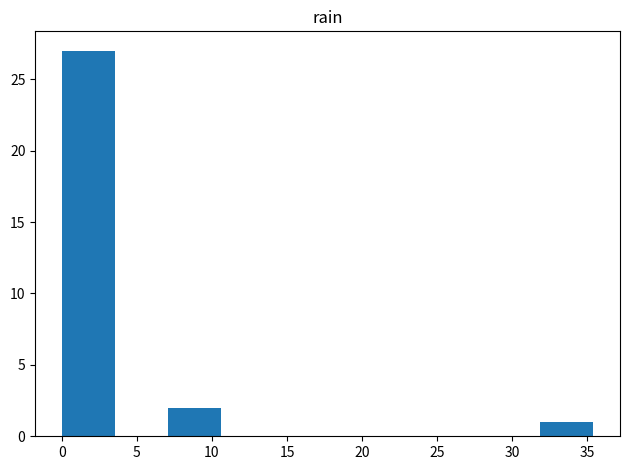

Reading left to right, list every bar in this chart as the range it spans on the x-axis followed by its height. Neither the bar edges nor the heights are printed on the chart, so give them approximately, as read against the axes.

0.0 to 3.5: 27
3.5 to 7.0: 0
7.0 to 10.5: 2
10.5 to 14.0: 0
14.0 to 17.5: 0
17.5 to 21.0: 0
21.0 to 25.0: 0
25.0 to 28.5: 0
28.5 to 32.0: 0
32.0 to 35.5: 1